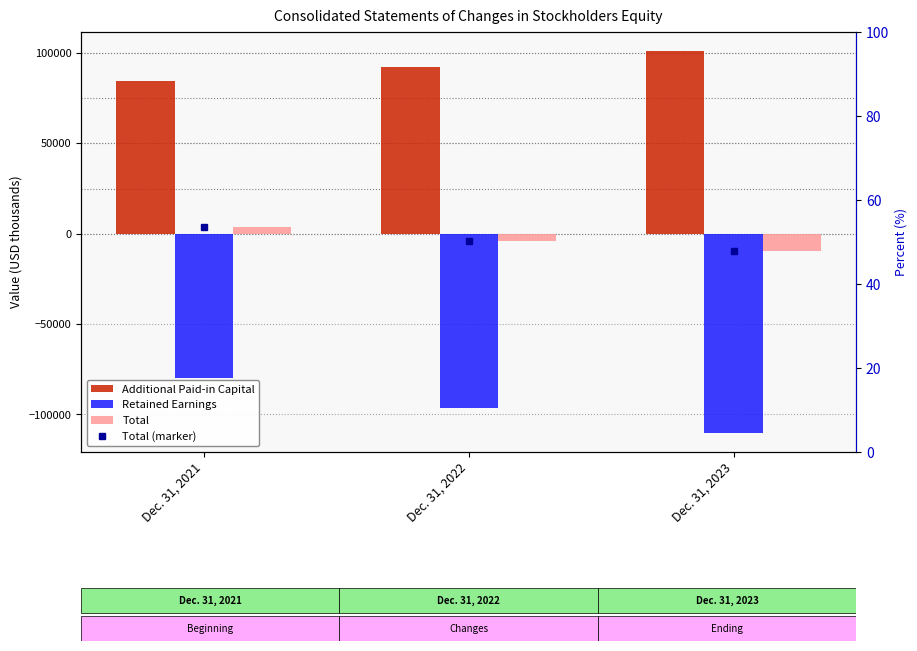

How many bars are there in total?

9